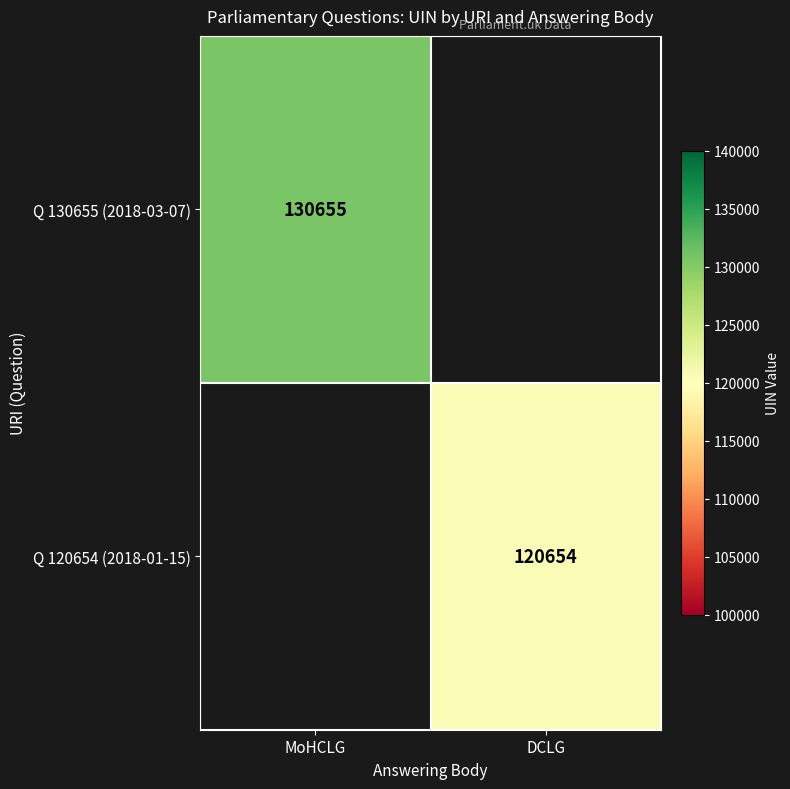

What is the smallest value displayed?

120654.0